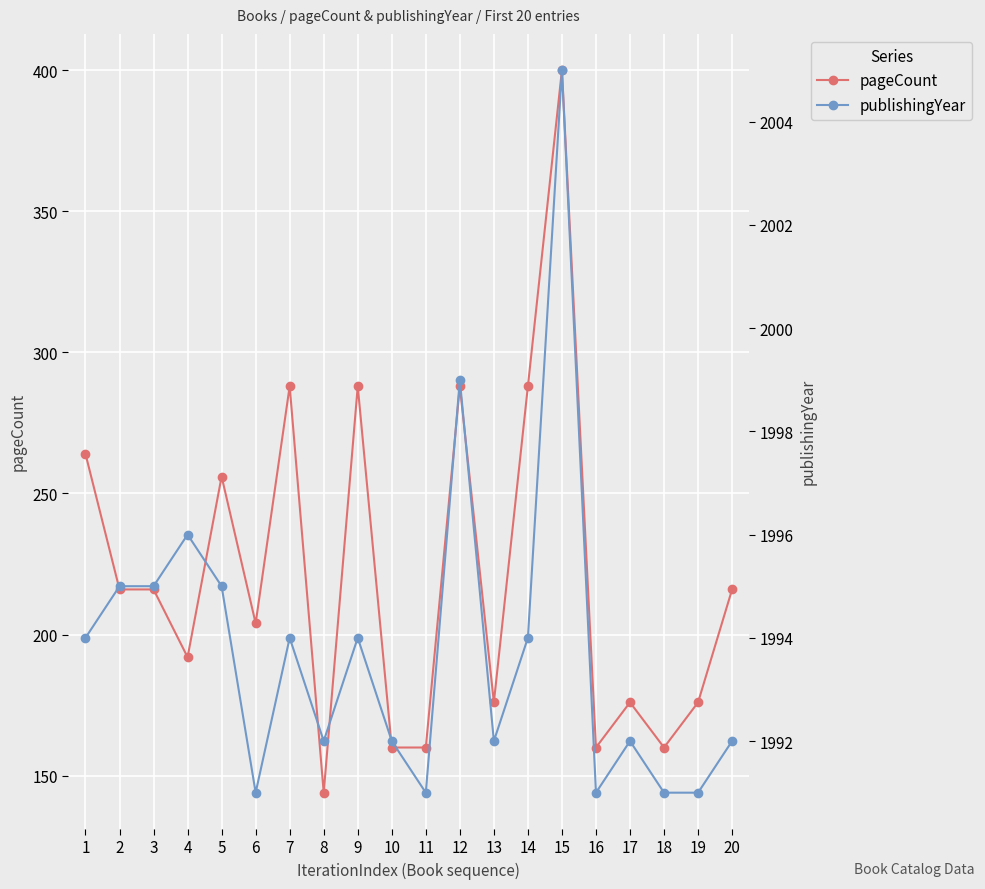

In publishingYear, how many points are higher than both neighbors (excluding endpoints)?

6